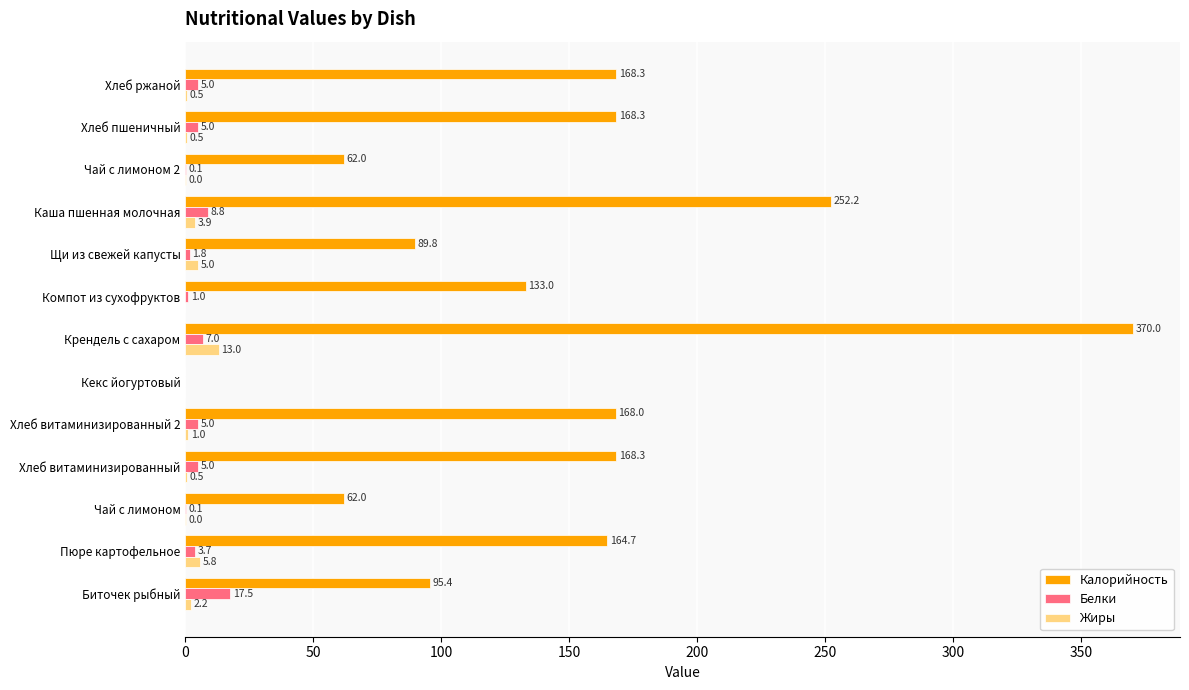

What is the approximate value of Белки at Хлеб витаминизированный?

5.0